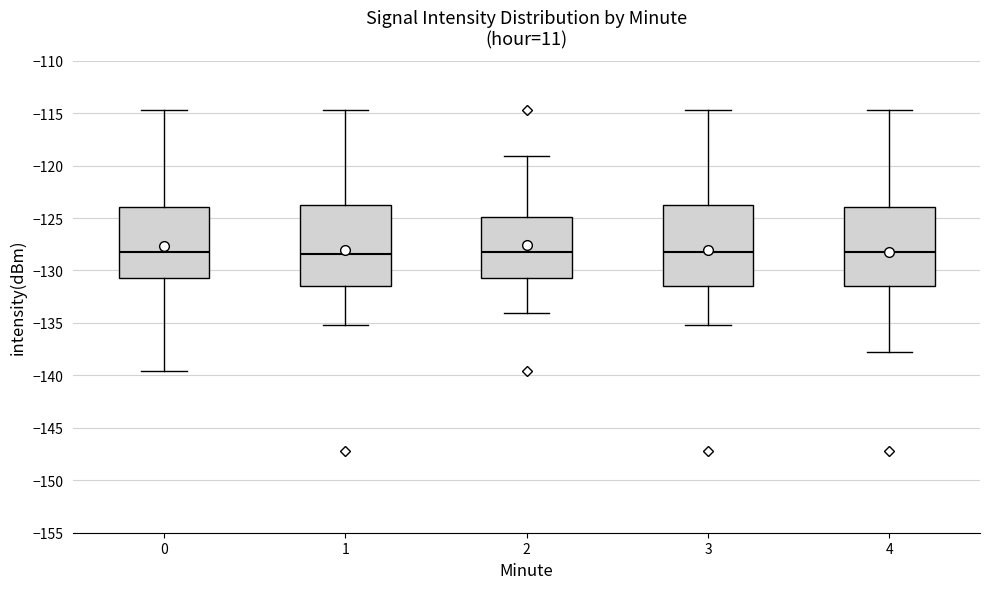

Reading left to right, read every box against the y-axis: the position of its median line, the range the box covers, and the ends of its whiskers. The values are not printed on the chart, so give them approximately, as read against the axis.

0: median -128.0, box -130.5 to -124.0, whiskers -139.5 to -114.5
1: median -128.5, box -131.5 to -124.0, whiskers -135.0 to -114.5
2: median -128.0, box -130.5 to -125.0, whiskers -134.0 to -119.0
3: median -128.0, box -131.5 to -124.0, whiskers -135.0 to -114.5
4: median -128.0, box -131.5 to -124.0, whiskers -138.0 to -114.5